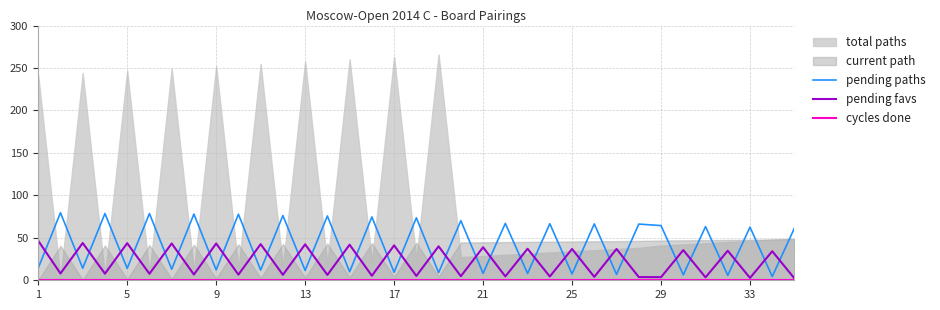

Read the pending paths value at 25.

7.4